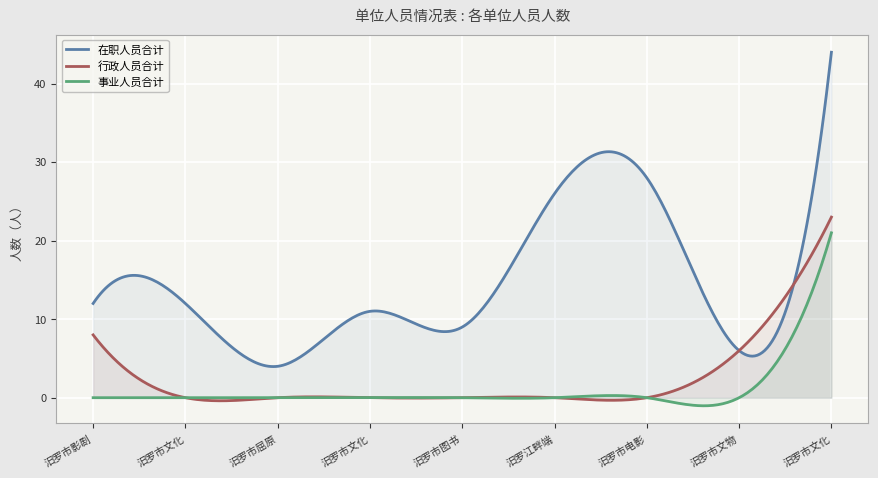

The value of 行政人员合计 at 汨罗市文物管理所 is 9. True or false?

False